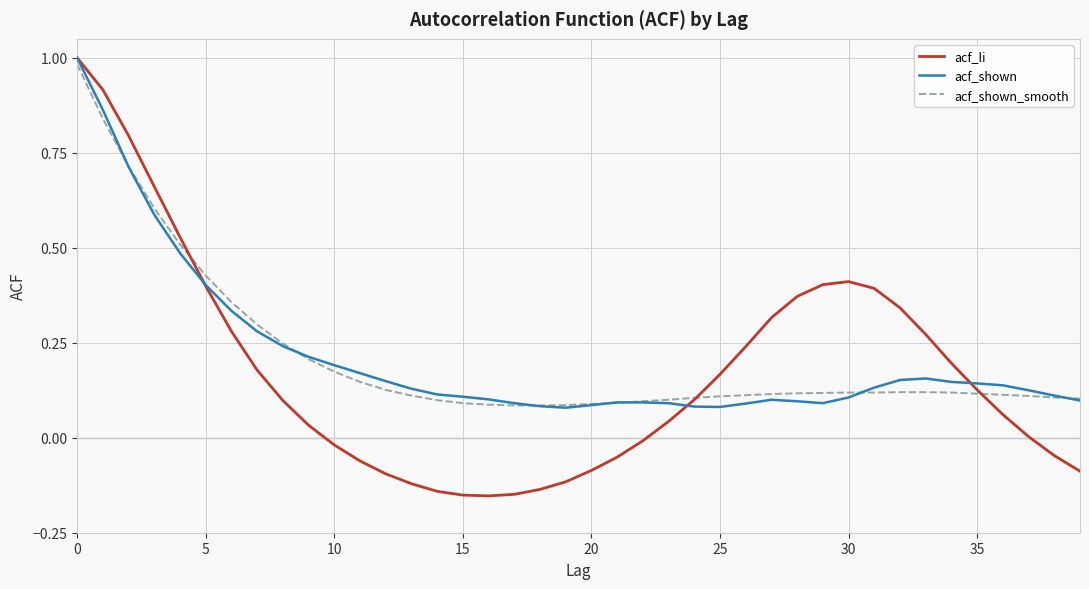

Which series has the widest spread of values?

acf_li